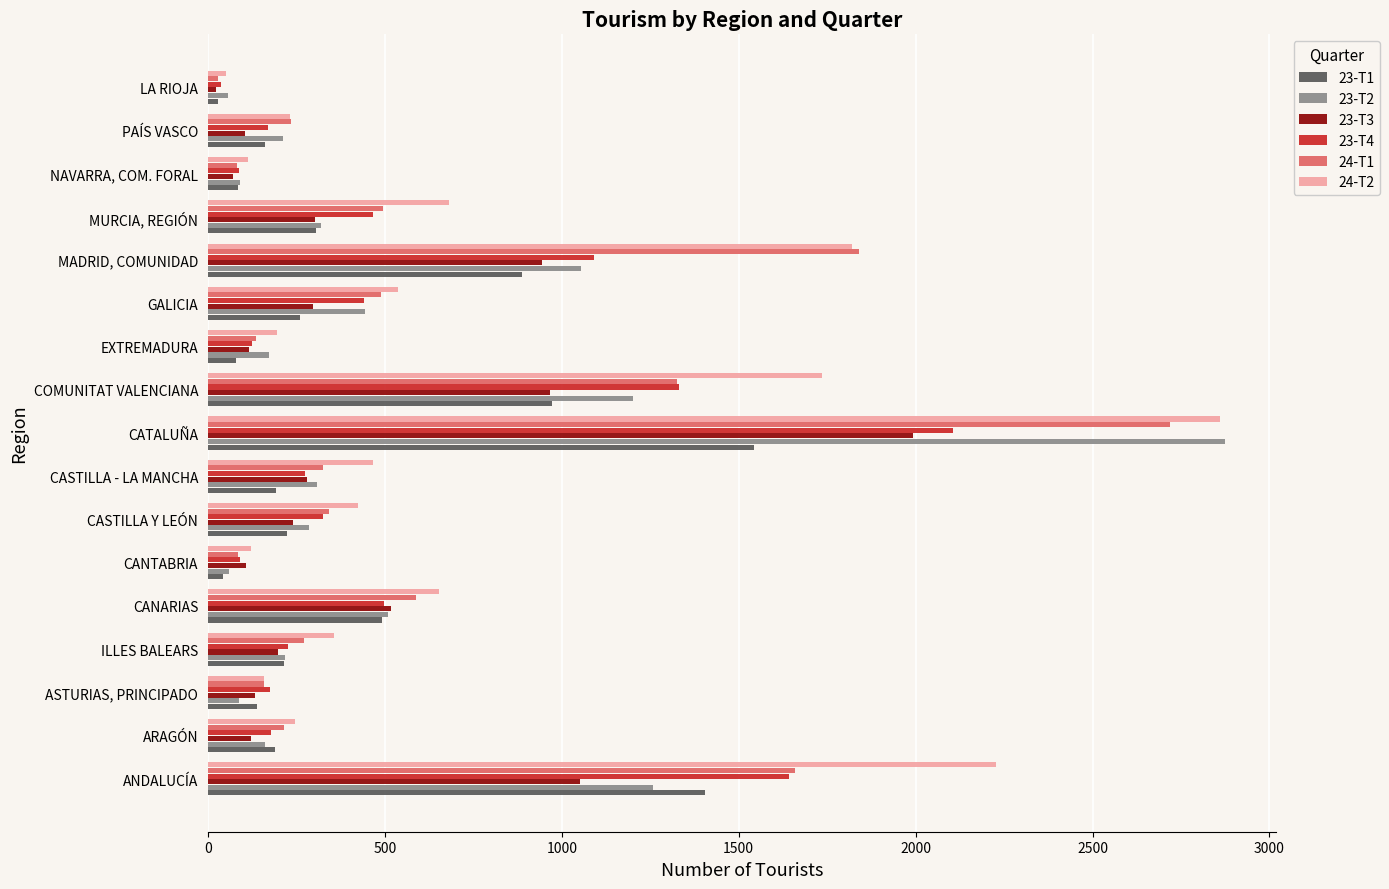

What is the difference between the second highest and second lowest values in the 23-T2 series?

1198